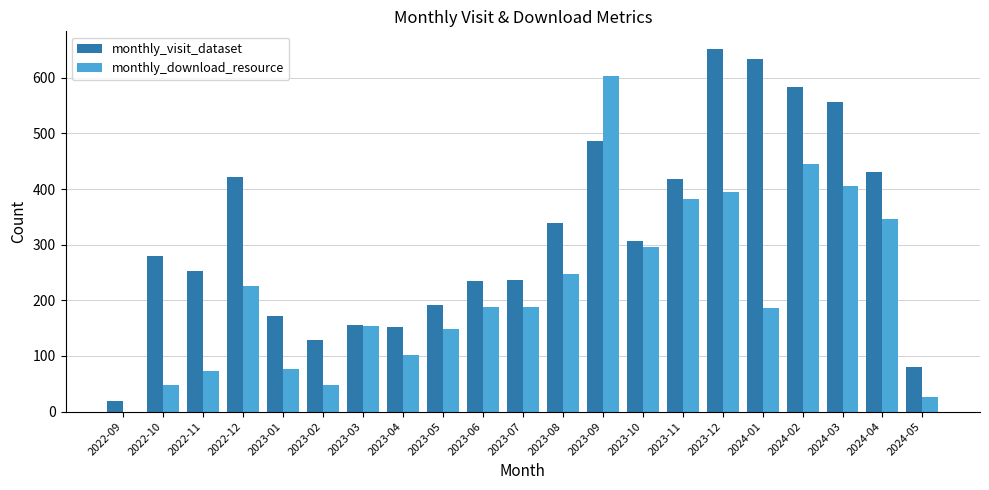

Which series changed the most between 2022-09 and 2023-12?

monthly_visit_dataset